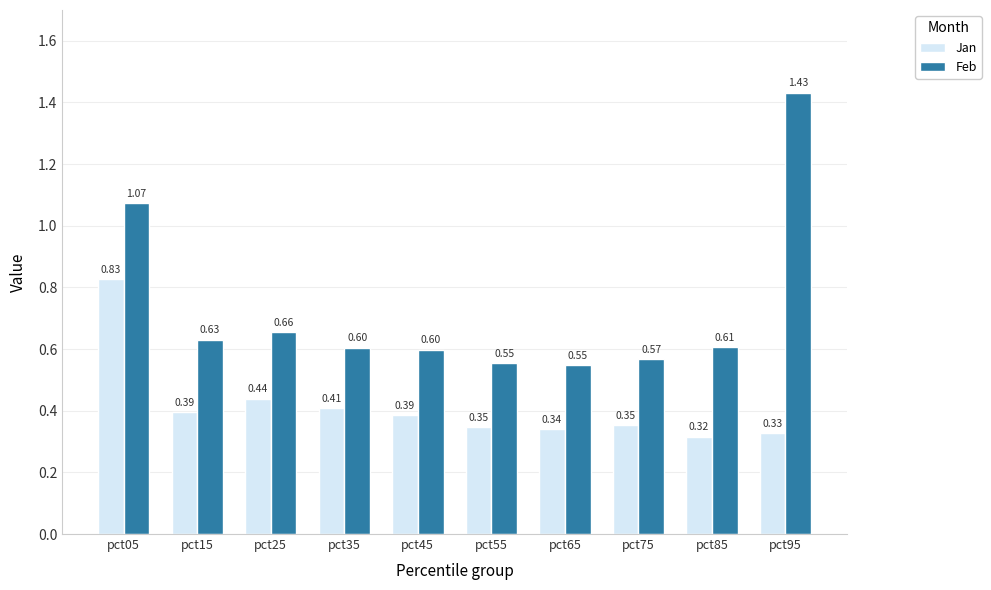

Which series has the widest spread of values?

Feb